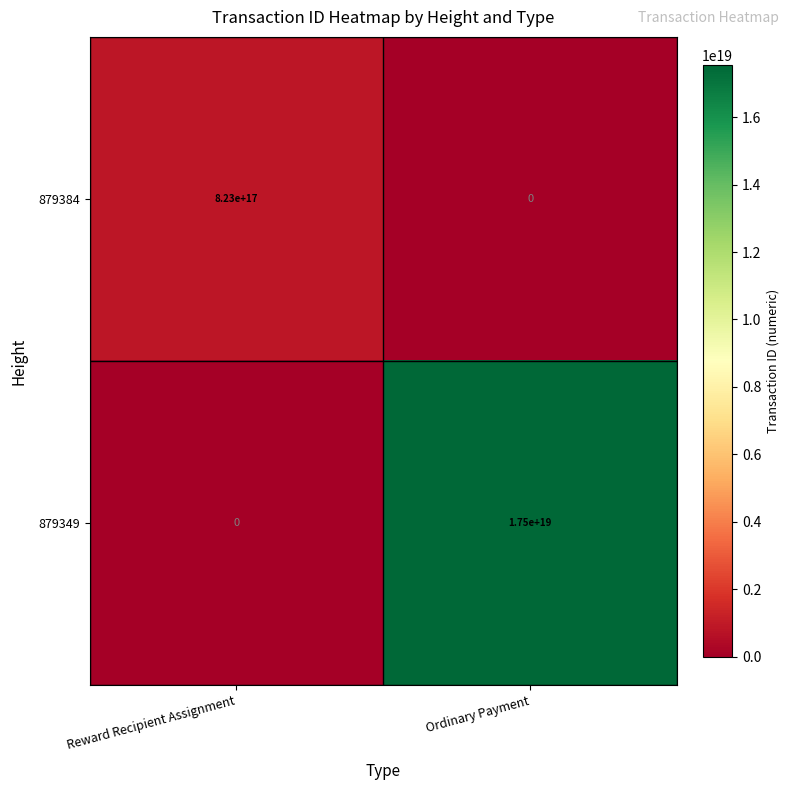

List the series in order of their peak value, highest first.

879349, 879384